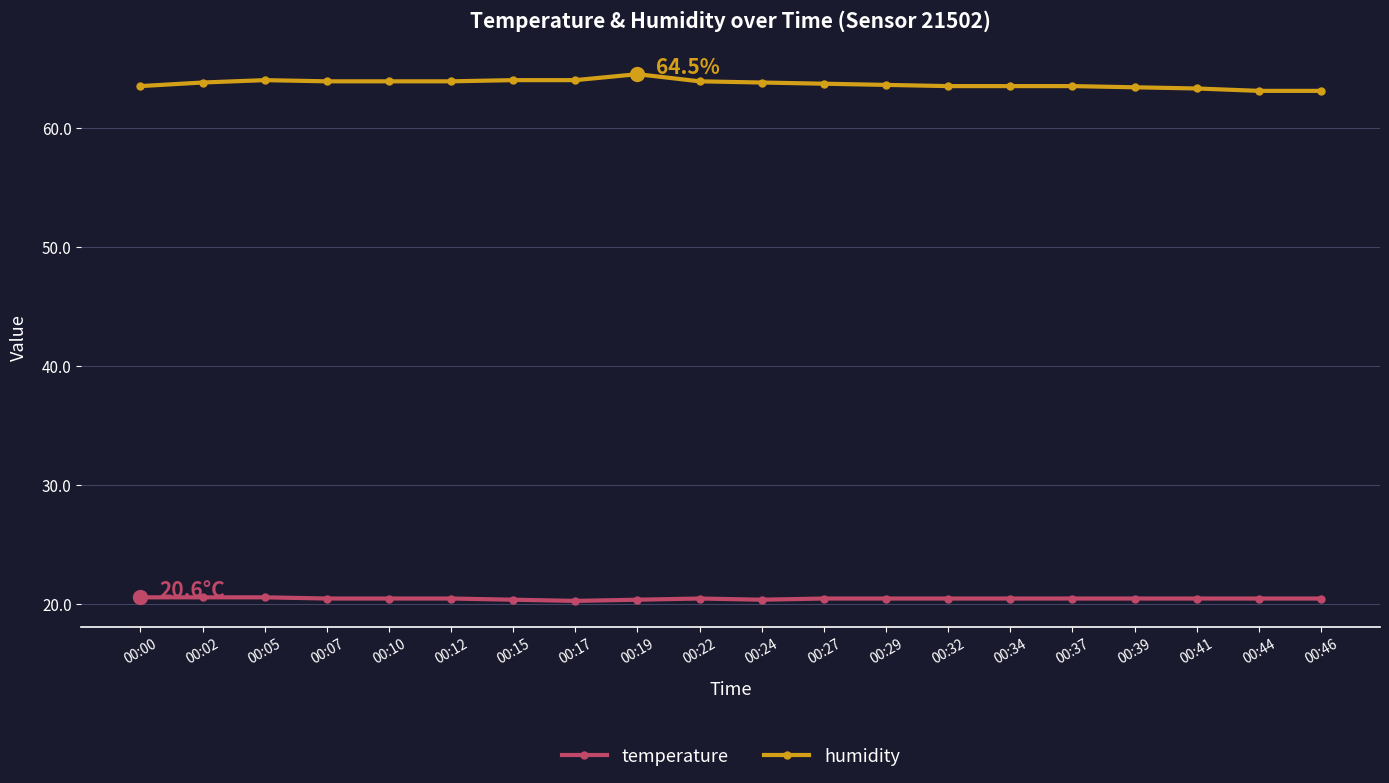

True or false: temperature and humidity cross at least once.

False